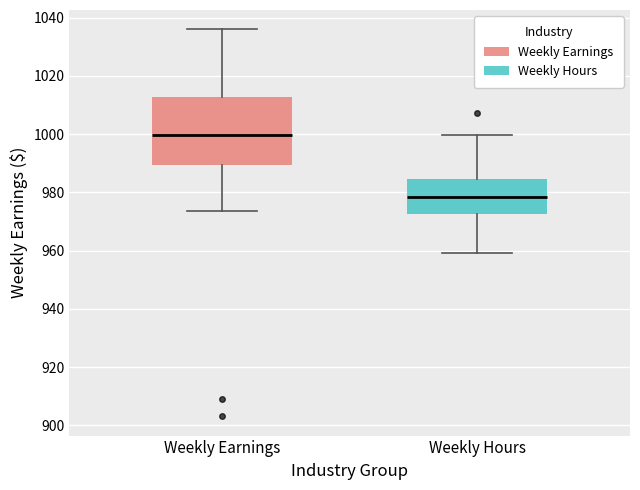

Where does the upper whisker of the box for Weekly Earnings end on the y-axis? The values are not printed on the chart, so give them approximately, as read against the axis.

1036